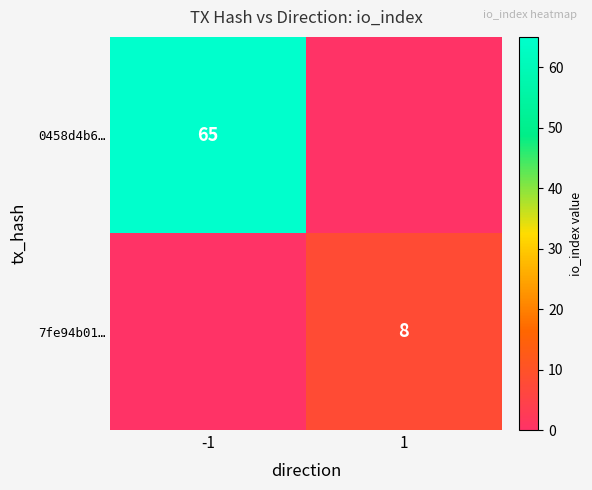

How many data points does each series have?

2